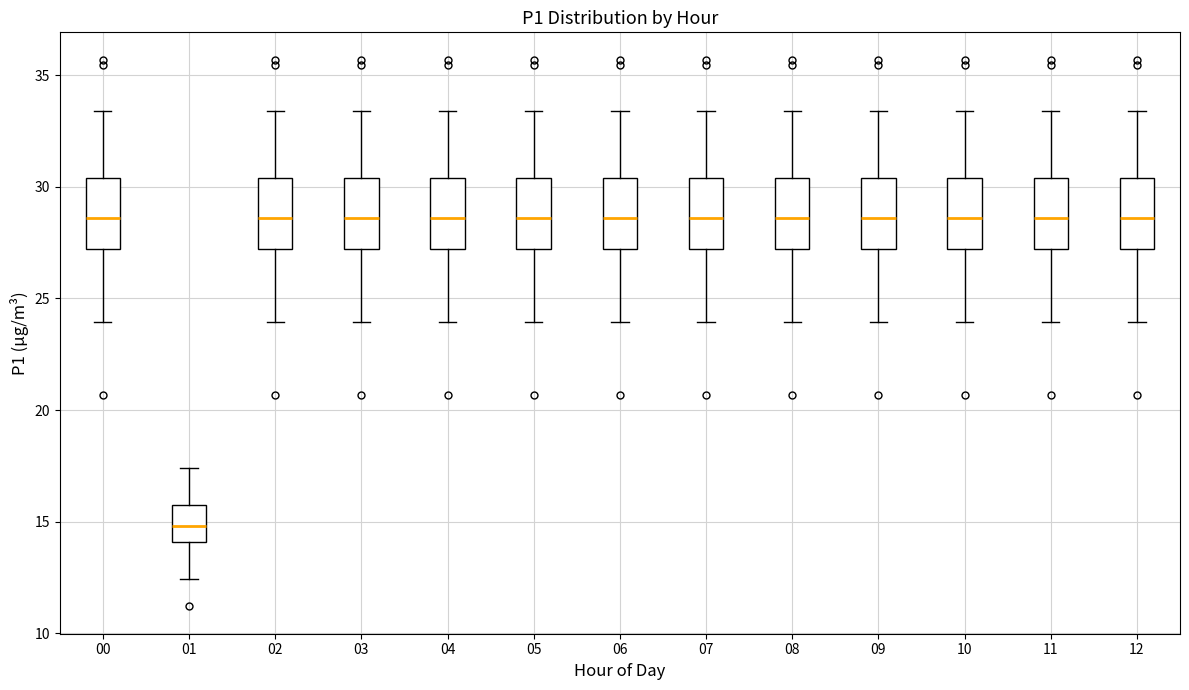

Reading left to right, read every box against the y-axis: the position of its median line, the range the box covers, and the ends of its whiskers. The values are not printed on the chart, so give them approximately, as read against the axis.

00: median 28.5, box 27.0 to 30.5, whiskers 24.0 to 33.5
01: median 15.0, box 14.0 to 16.0, whiskers 12.5 to 17.5
02: median 28.5, box 27.0 to 30.5, whiskers 24.0 to 33.5
03: median 28.5, box 27.0 to 30.5, whiskers 24.0 to 33.5
04: median 28.5, box 27.0 to 30.5, whiskers 24.0 to 33.5
05: median 28.5, box 27.0 to 30.5, whiskers 24.0 to 33.5
06: median 28.5, box 27.0 to 30.5, whiskers 24.0 to 33.5
07: median 28.5, box 27.0 to 30.5, whiskers 24.0 to 33.5
08: median 28.5, box 27.0 to 30.5, whiskers 24.0 to 33.5
09: median 28.5, box 27.0 to 30.5, whiskers 24.0 to 33.5
10: median 28.5, box 27.0 to 30.5, whiskers 24.0 to 33.5
11: median 28.5, box 27.0 to 30.5, whiskers 24.0 to 33.5
12: median 28.5, box 27.0 to 30.5, whiskers 24.0 to 33.5